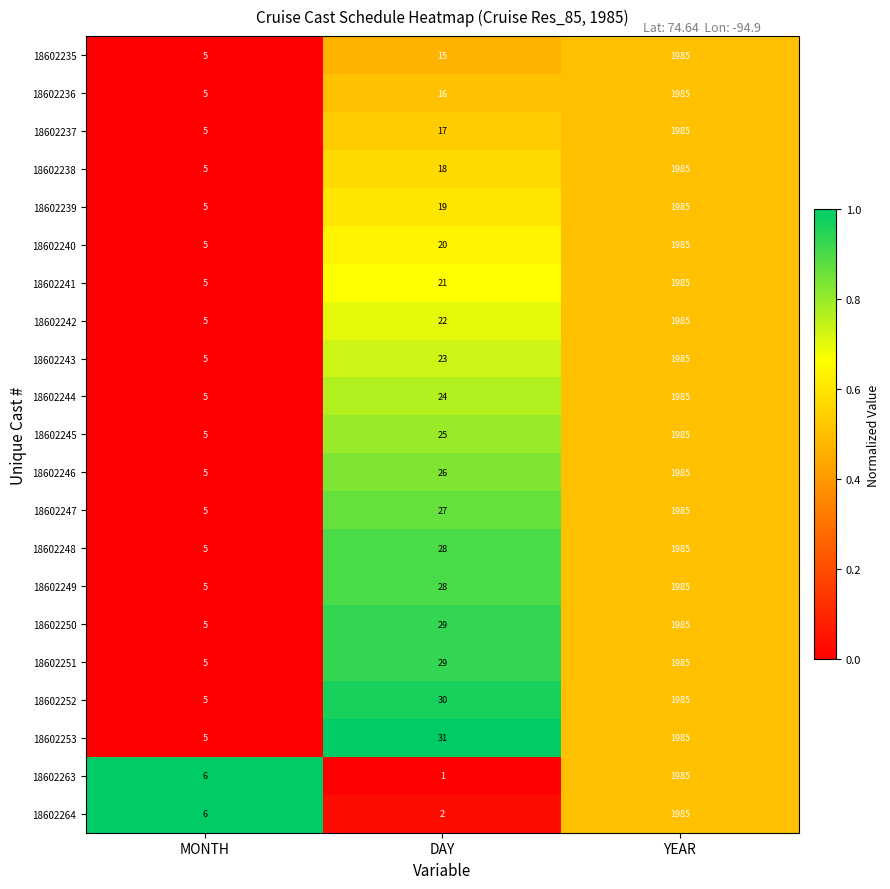

Which series has the widest spread of values?

18602263